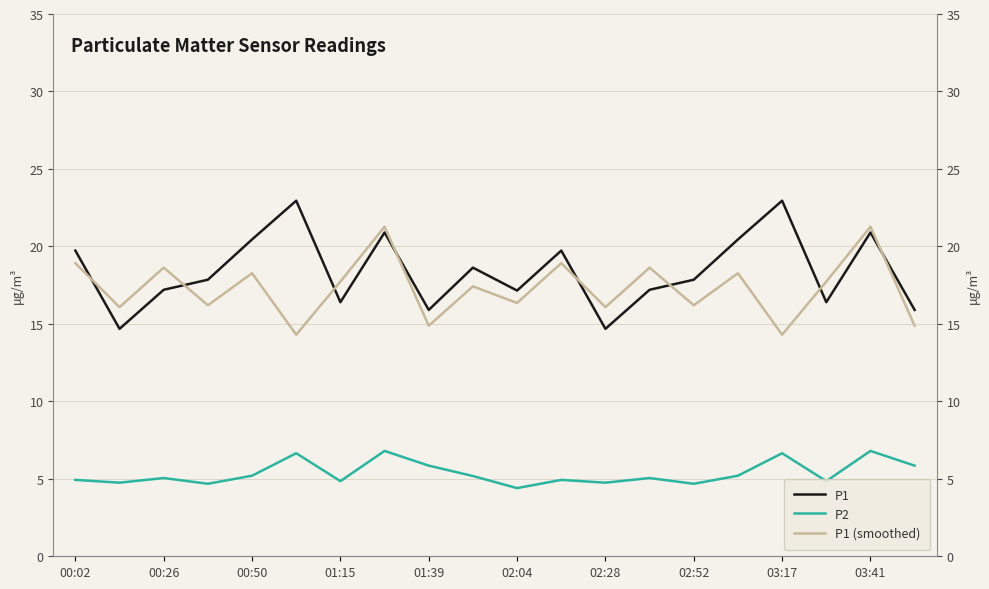

What position from the right is 13?

7